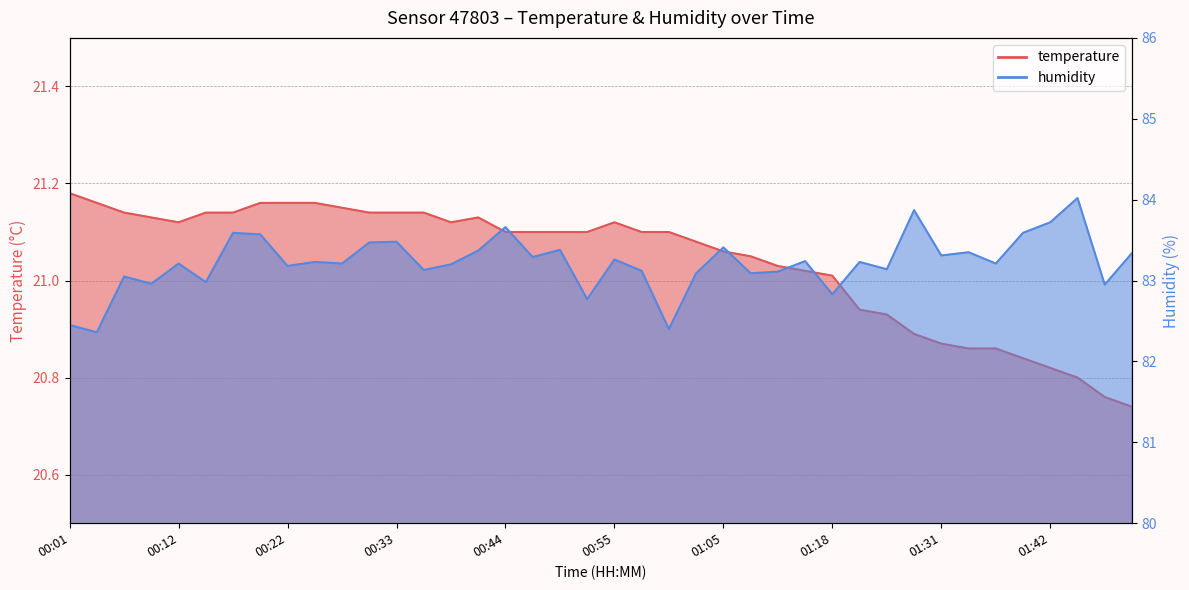

The humidity series shows 117.6 at 01:45. True or false?

False